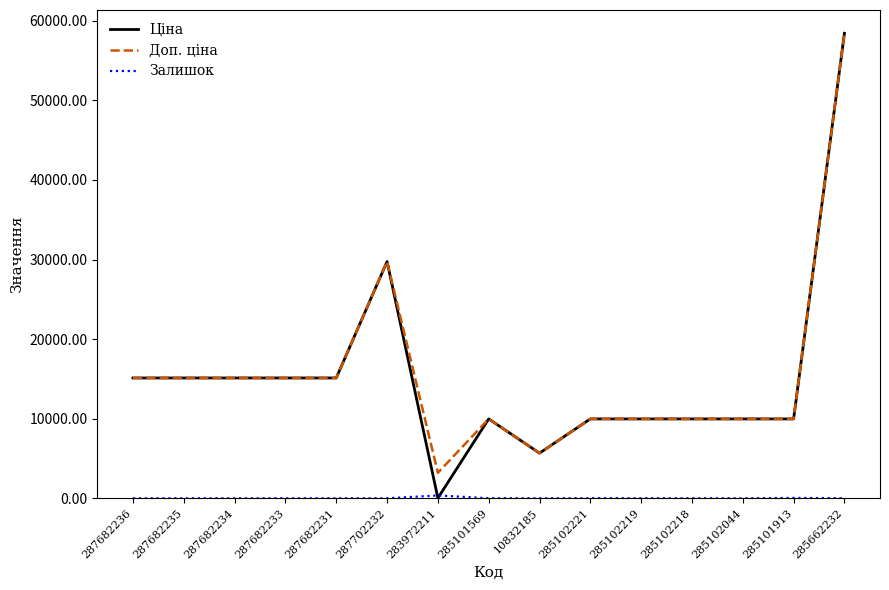

True or false: Доп. ціна has a value of 2409.1 at 285102221.

False